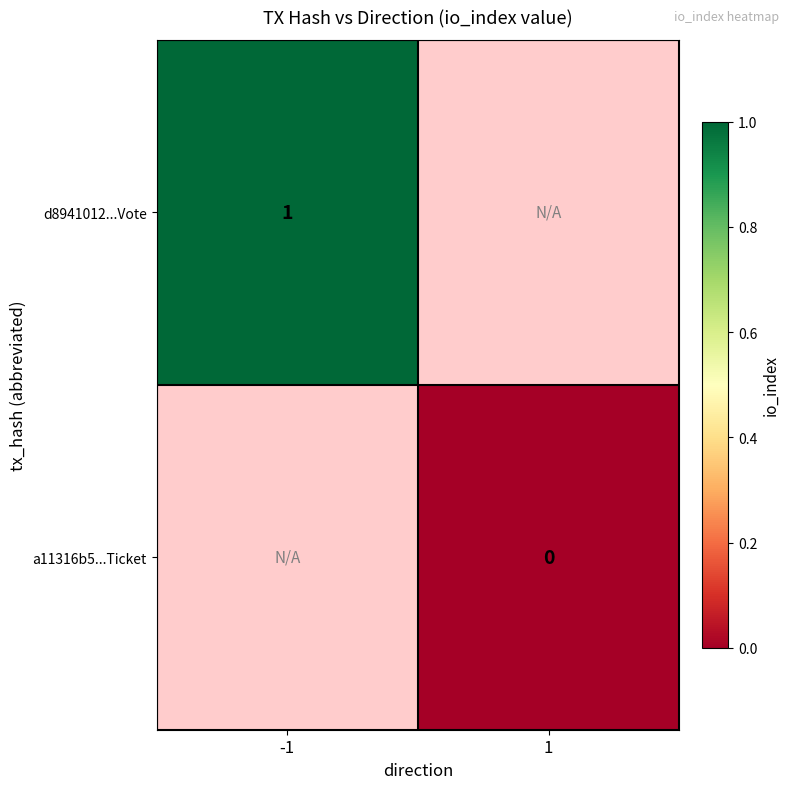

Is the value of d8941012...Vote at -1 greater than the value of a11316b5...Ticket at 1?

Yes